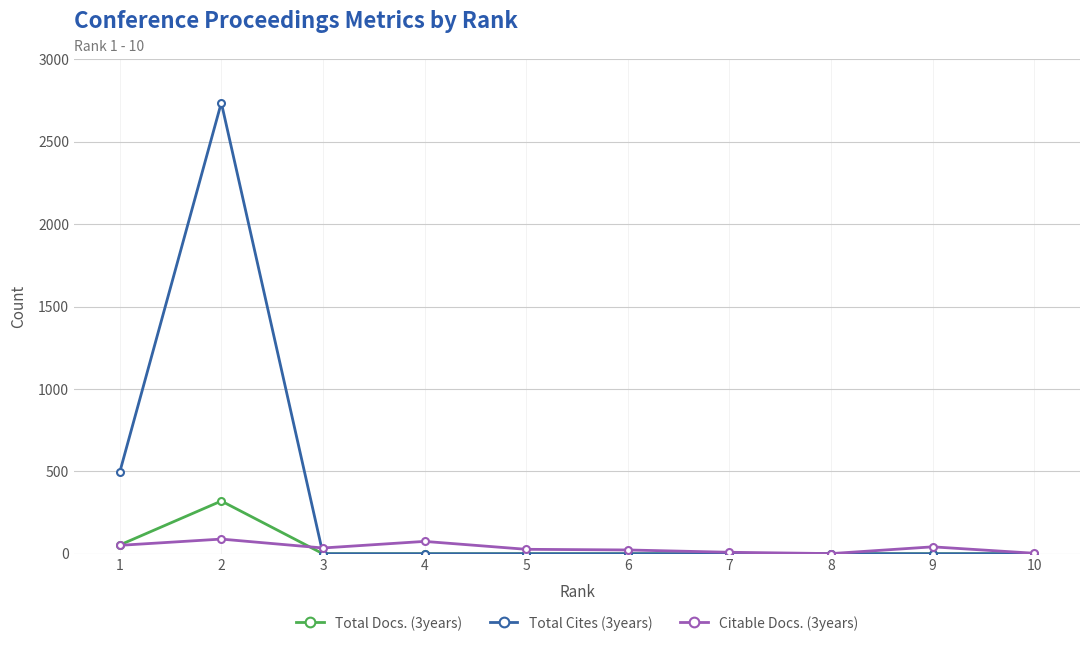

What is the sum of the Total Docs. (3years) values at 1 and 9?

53